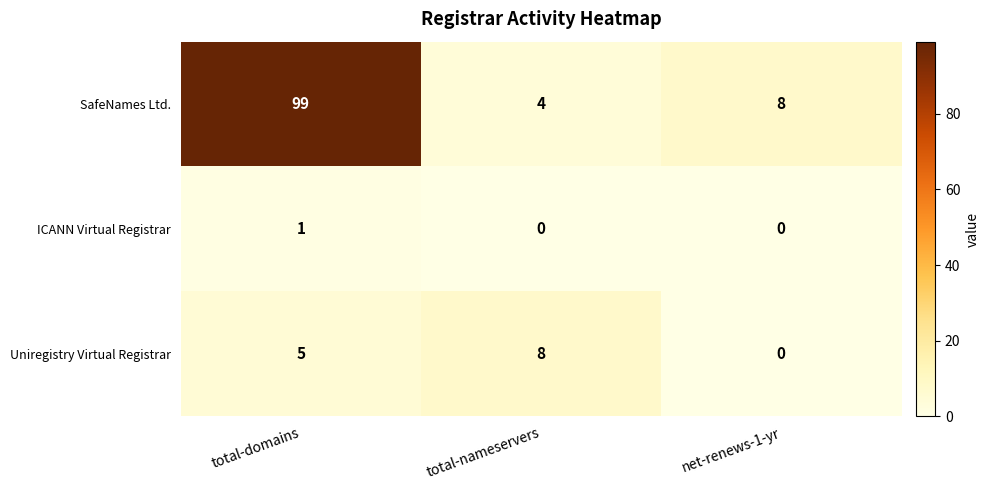

What is the difference between the SafeNames Ltd. values at total-domains and net-renews-1-yr?

91